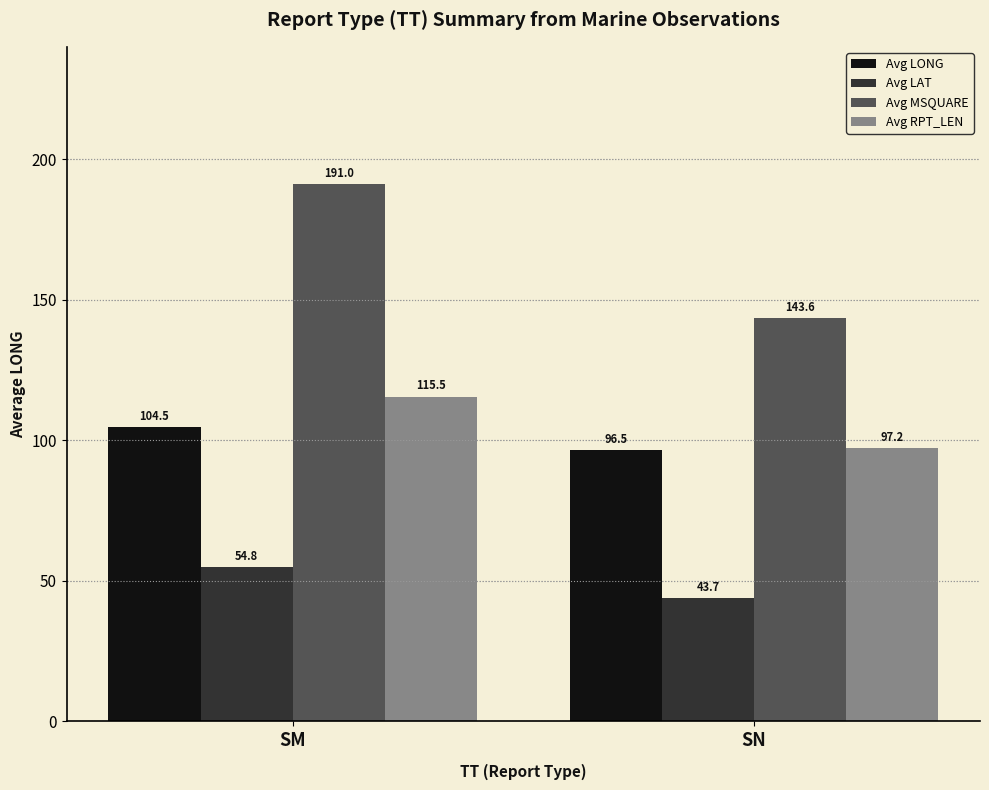

The Avg LAT series shows 97.6 at SM. True or false?

False